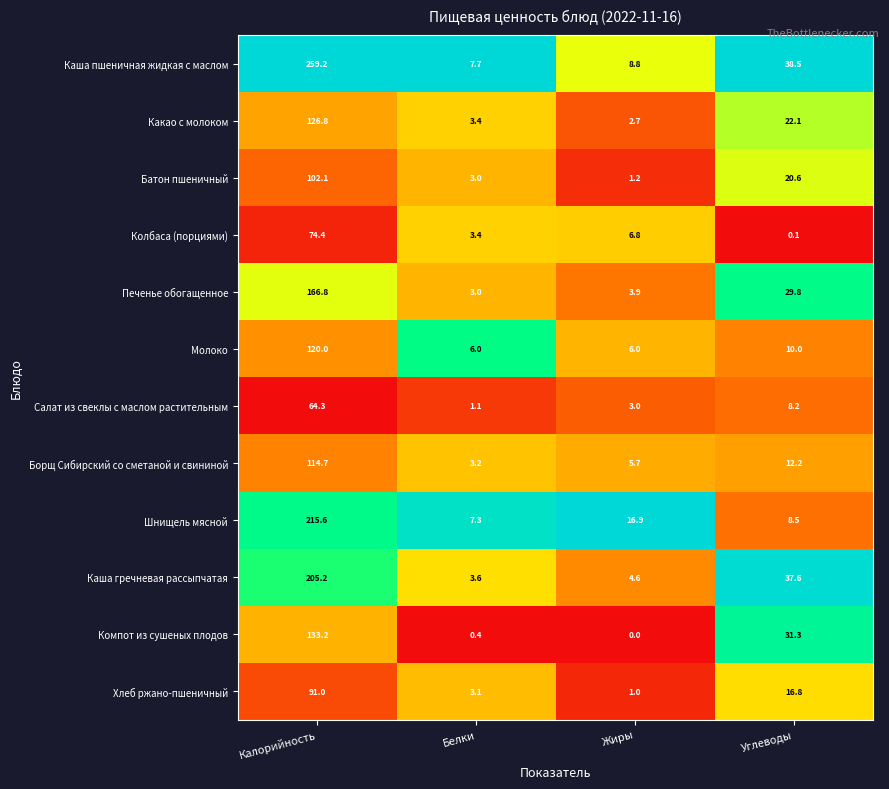

Between Жиры and Углеводы, which series saw the biggest shift?

Каша гречневая рассыпчатая